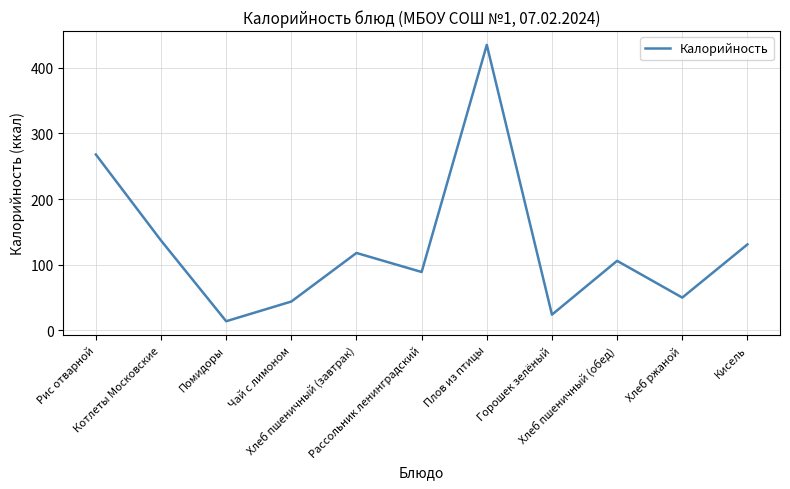

Reading left to right, transcribe all the data shown in this chart.

Рис отварной=268	Котлеты Московские=137	Помидоры=14	Чай с лимоном=44	Хлеб пшеничный (завтрак)=118	Рассольник ленинградский=89	Плов из птицы=435	Горошек зелёный=24	Хлеб пшеничный (обед)=106	Хлеб ржаной=50	Кисель=131